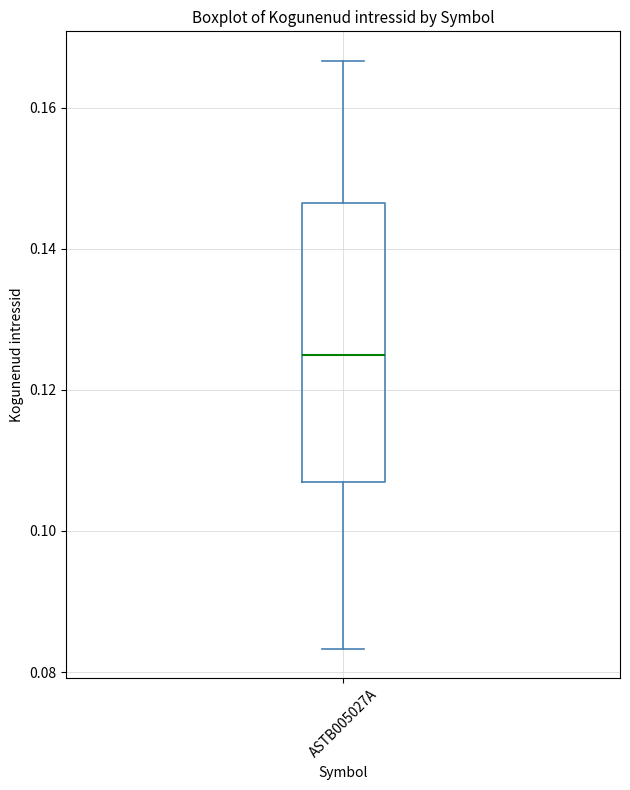

Read this box plot against the y-axis: the position of the median line, the range covered by the box, and the ends of both whiskers. The values are not printed on the chart, so give them approximately, as read against the axis.

median 0.126, box 0.106 to 0.146, whiskers 0.084 to 0.166